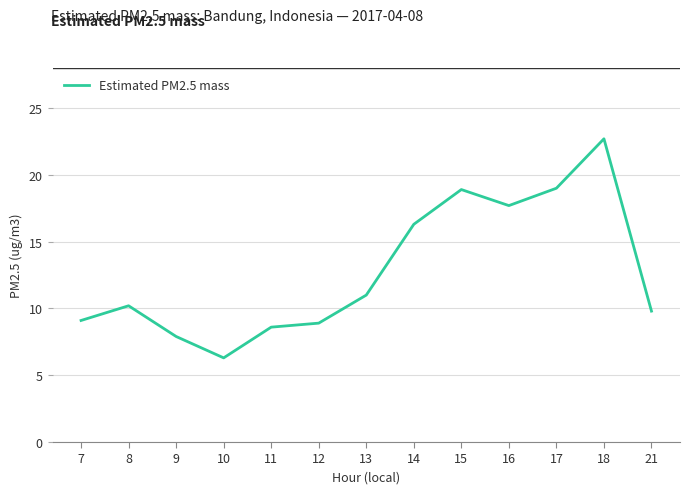

How many values are below 10?

6